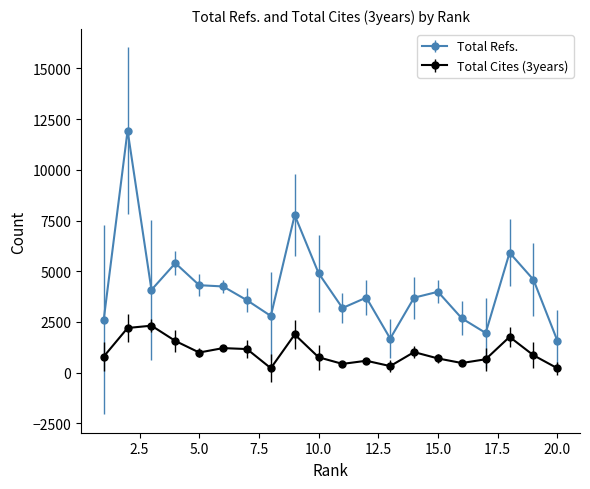

What is the sum of all Total Cites (3years) values?

20121